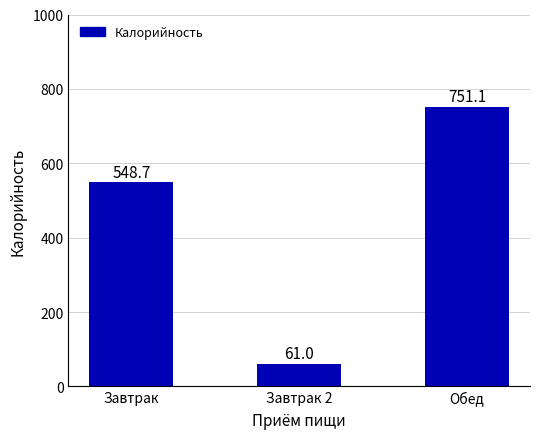

Count the number of data series in this chart.

1